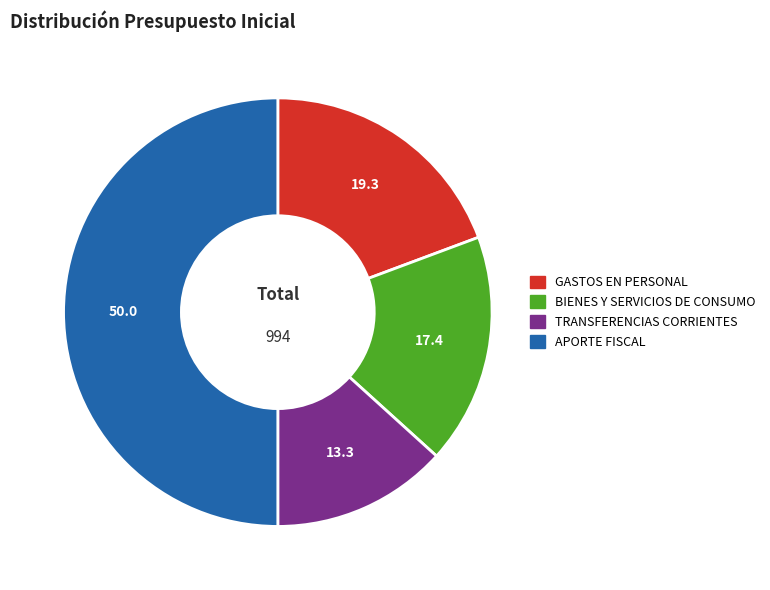

Count the number of slices in the pie.

4